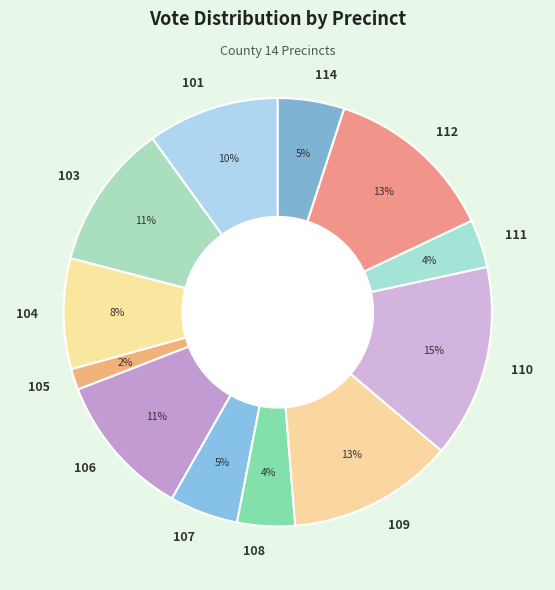

Does 109 represent more than half of the total?

No